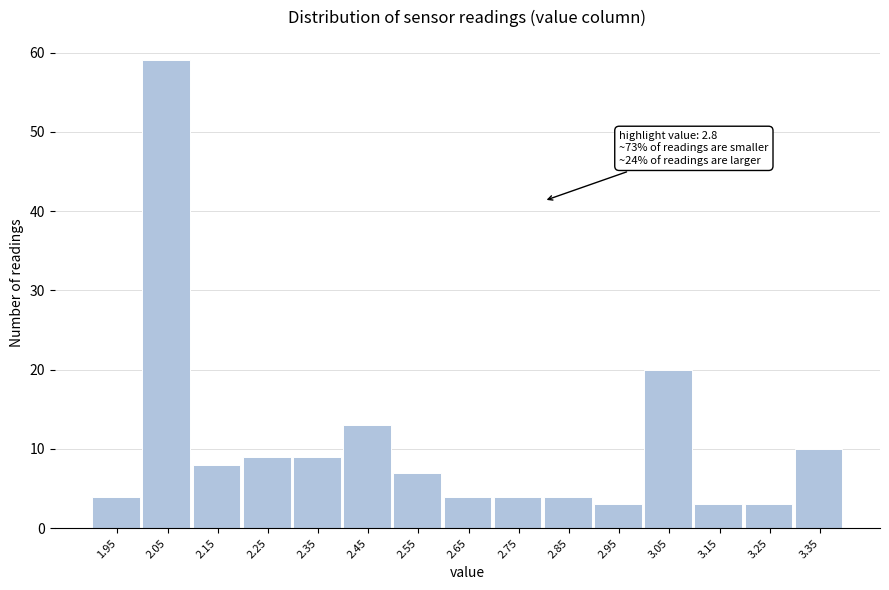

Which range on the x-axis has the tallest bar?

2.0 to 2.1